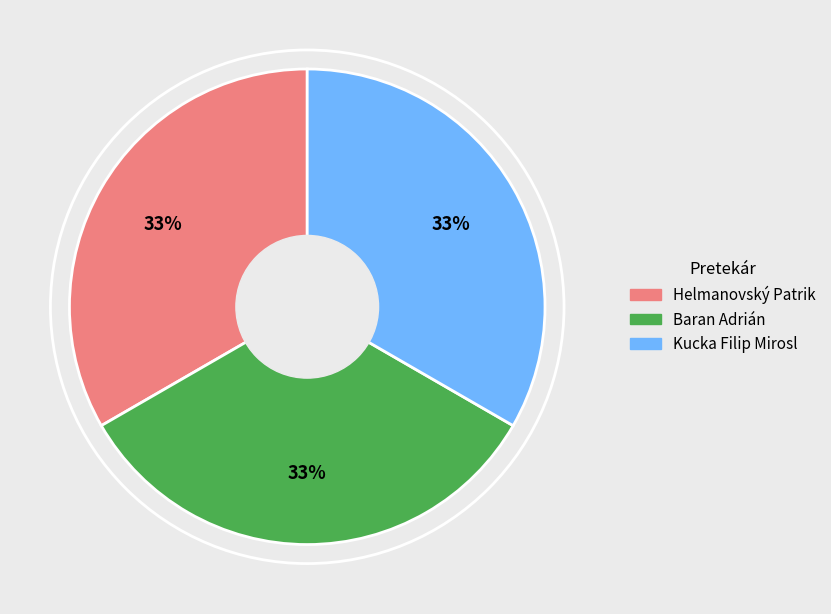

To the nearest percent, what is the average slice percentage?

33%